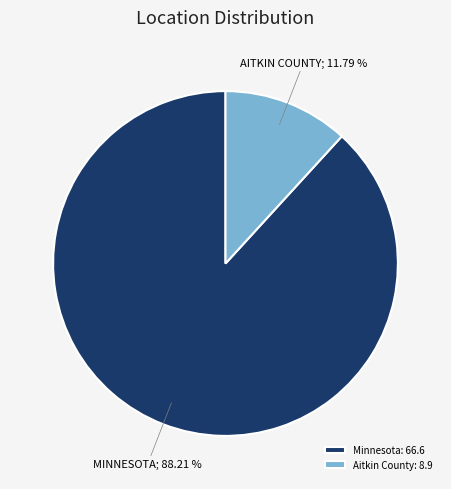

True or false: Aitkin County accounts for 12% of the total.

True